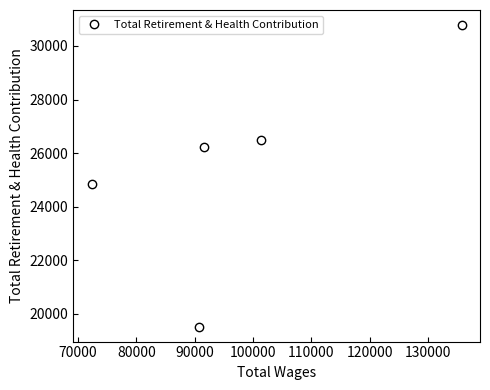

What is the maximum value shown in the chart?

30780